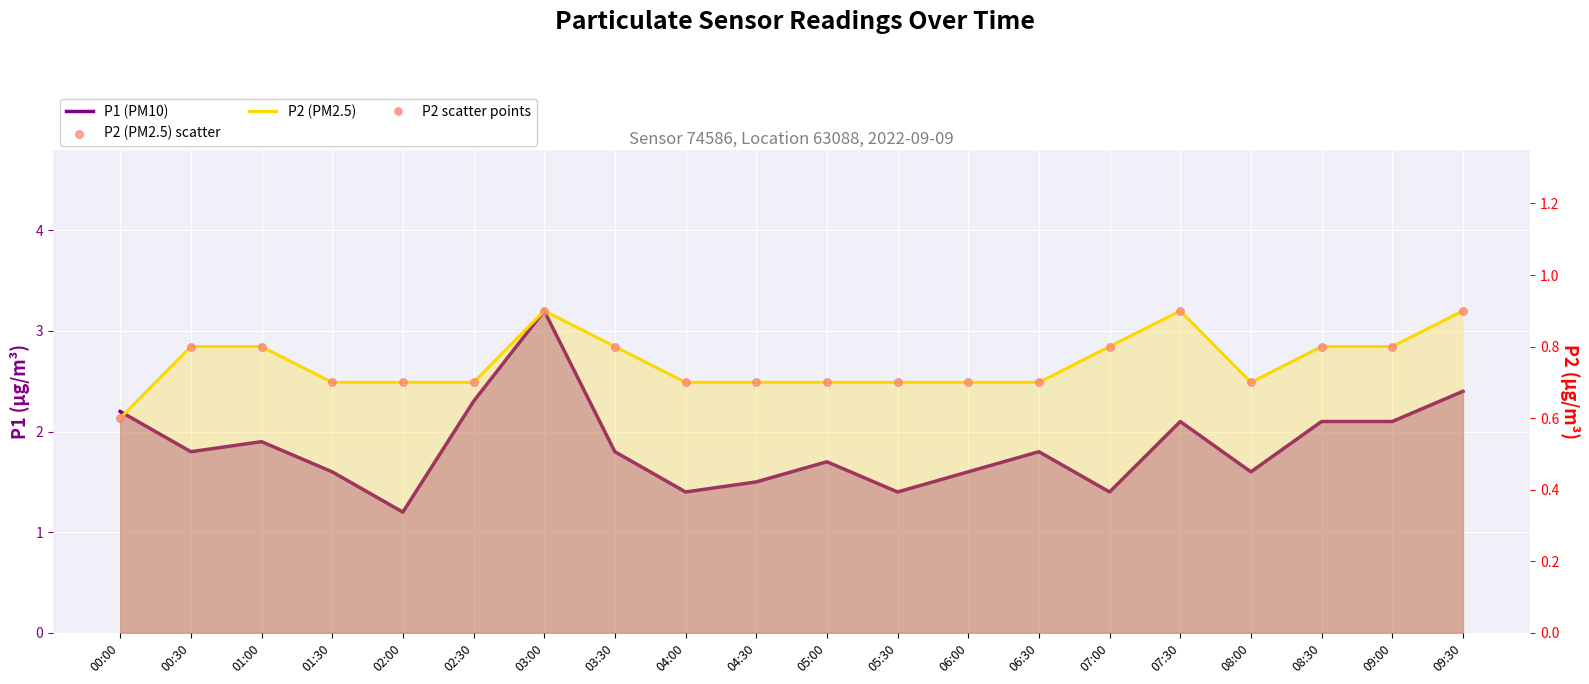

Which series has the largest total across all categories?

P1 (PM10)